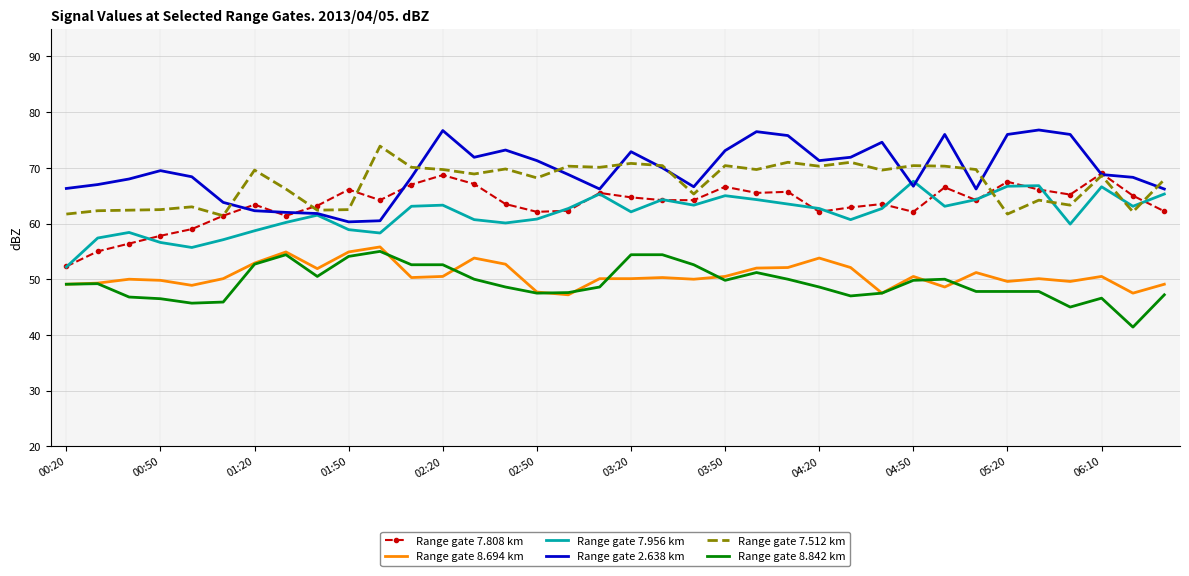

True or false: Range gate 8.694 km and Range gate 7.808 km cross at least once.

False